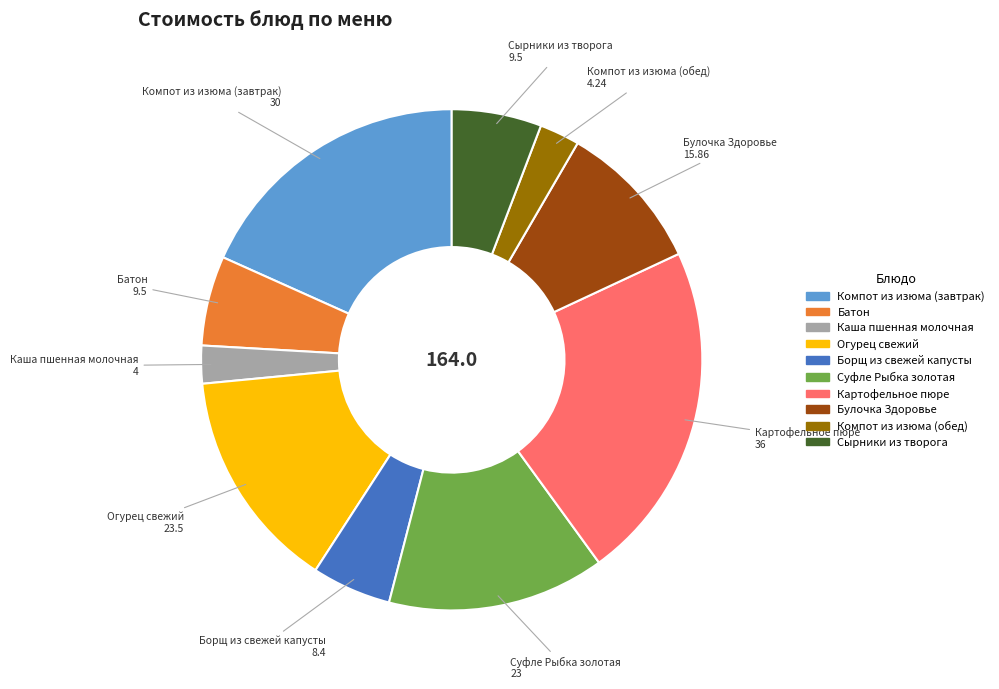

Is it true that Батон is 6% of the pie?

True